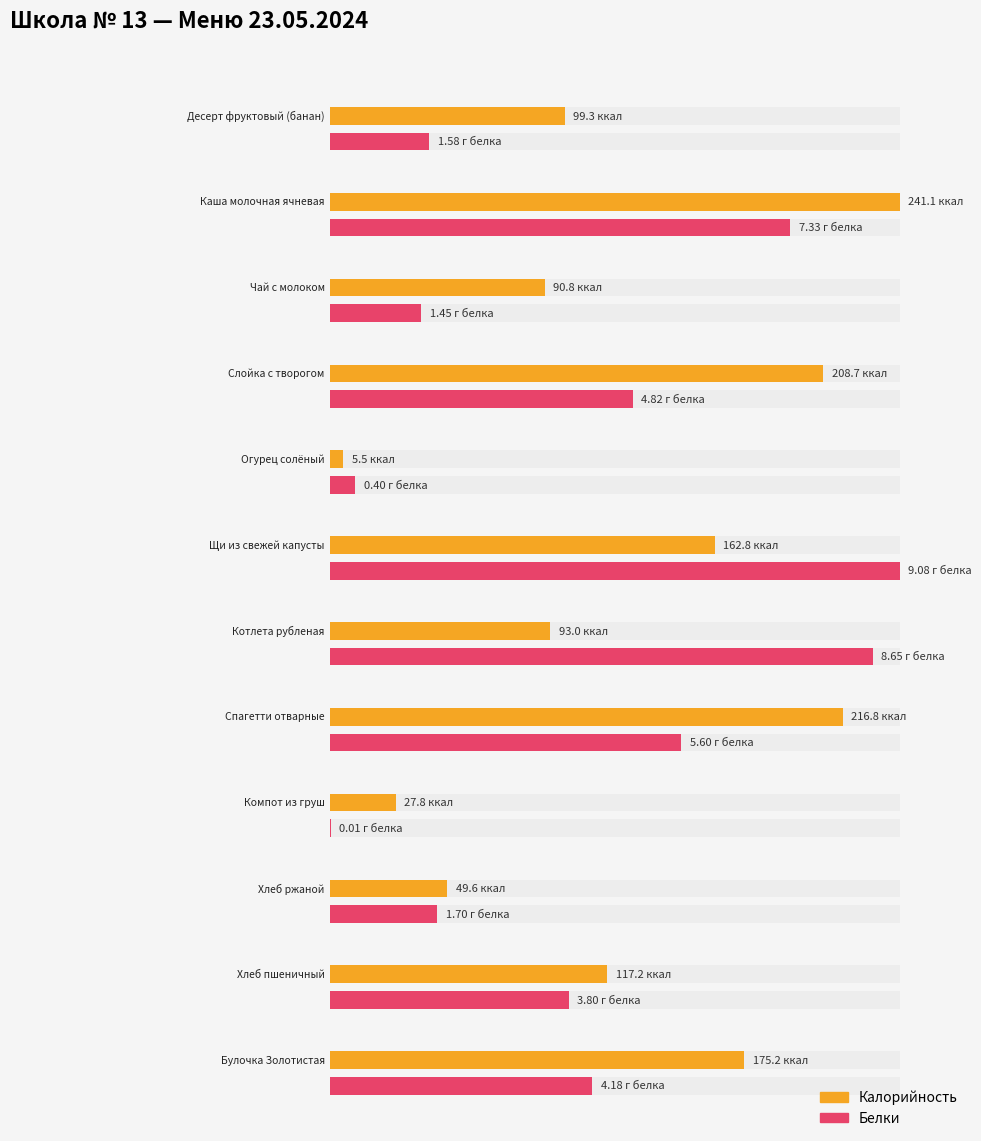

What is the maximum value for Белки?

9.1